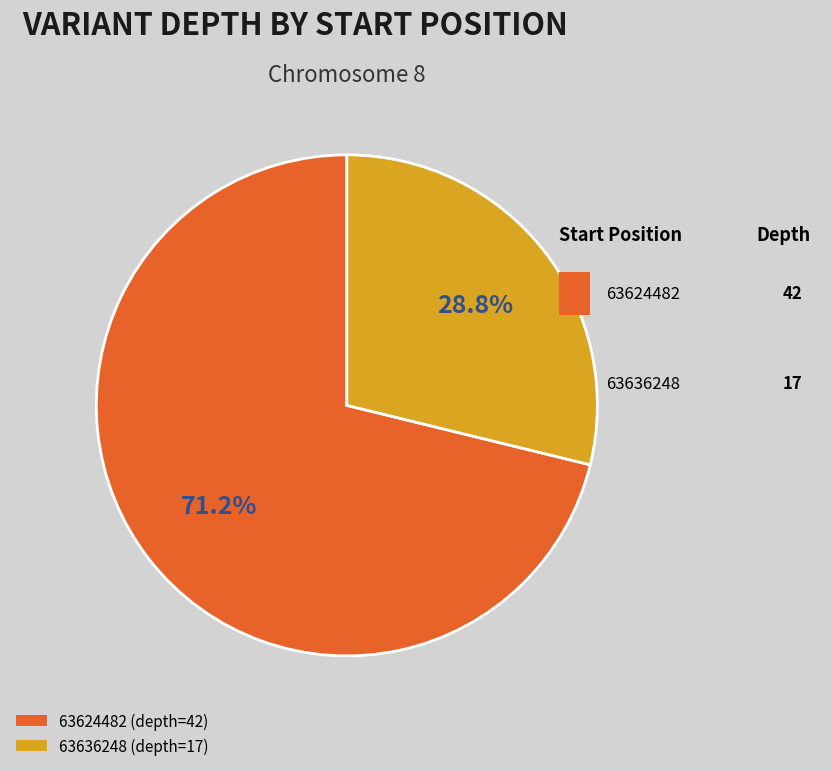

How many segments does this pie chart have?

2